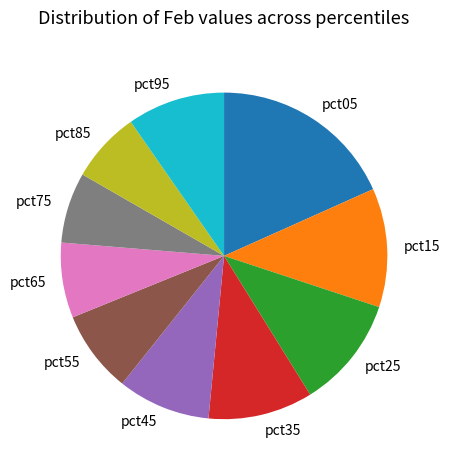

Between pct35 and pct05, which is larger?

pct05